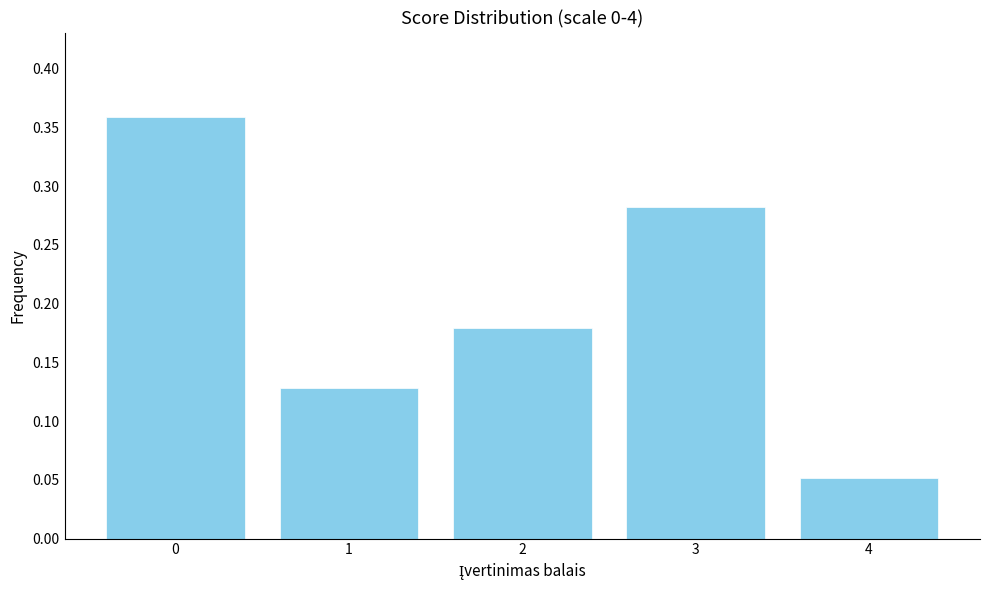

At which category does the chart reach its minimum across all series?

4